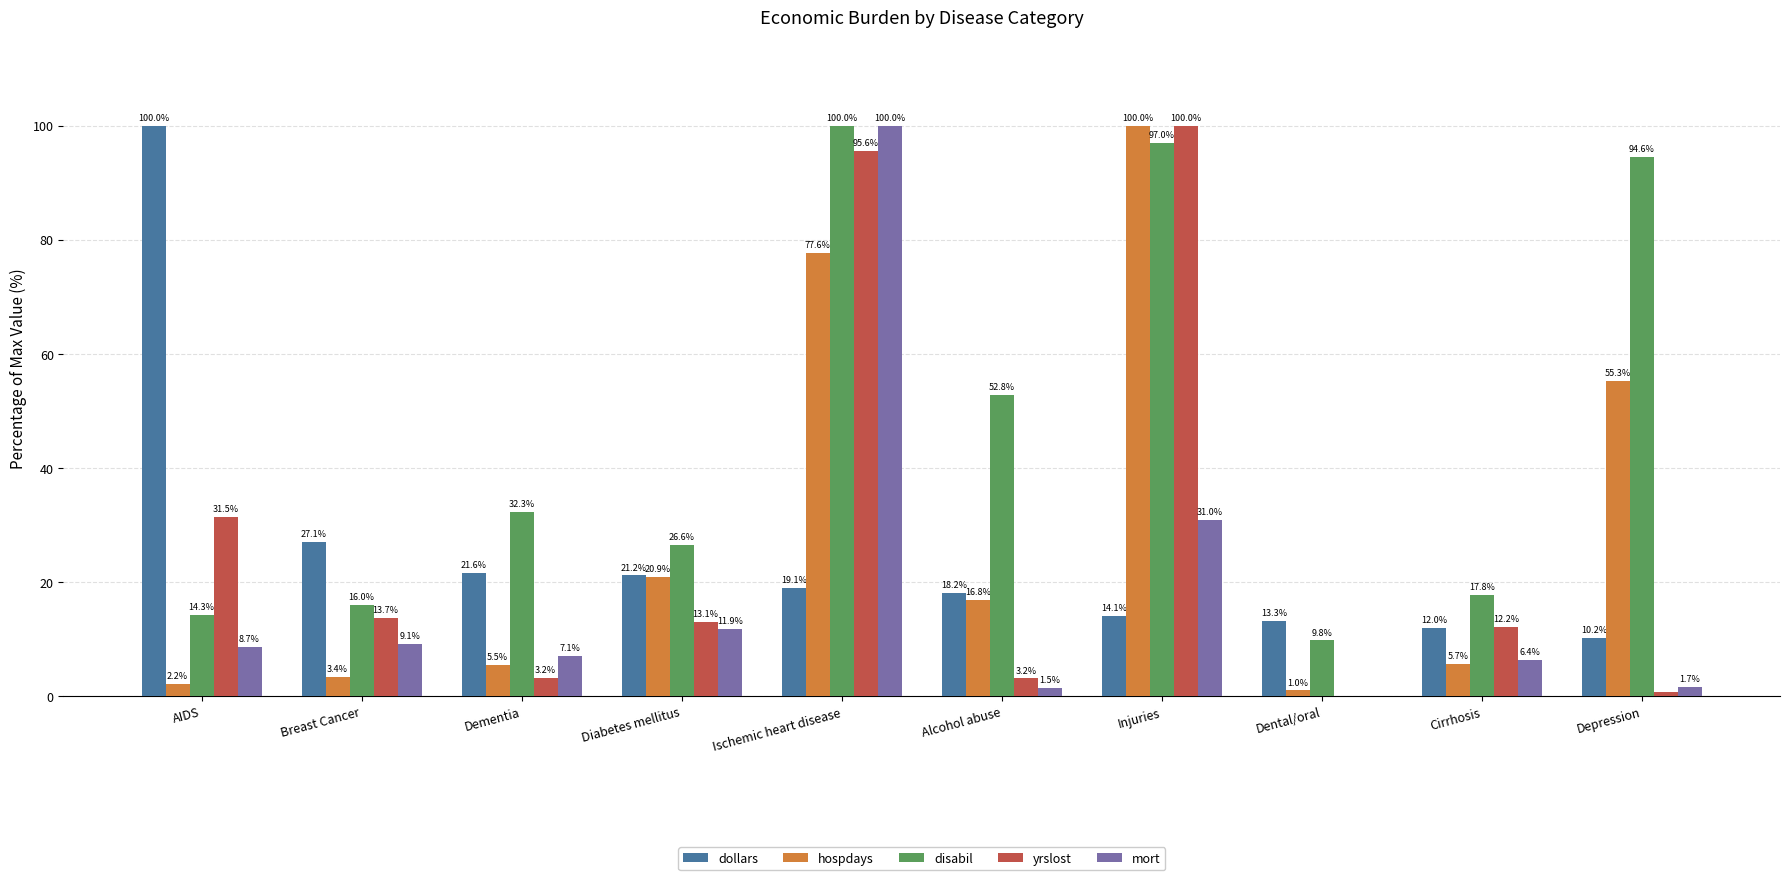

Between Dementia and Dental/oral, which series saw the biggest shift?

disabil